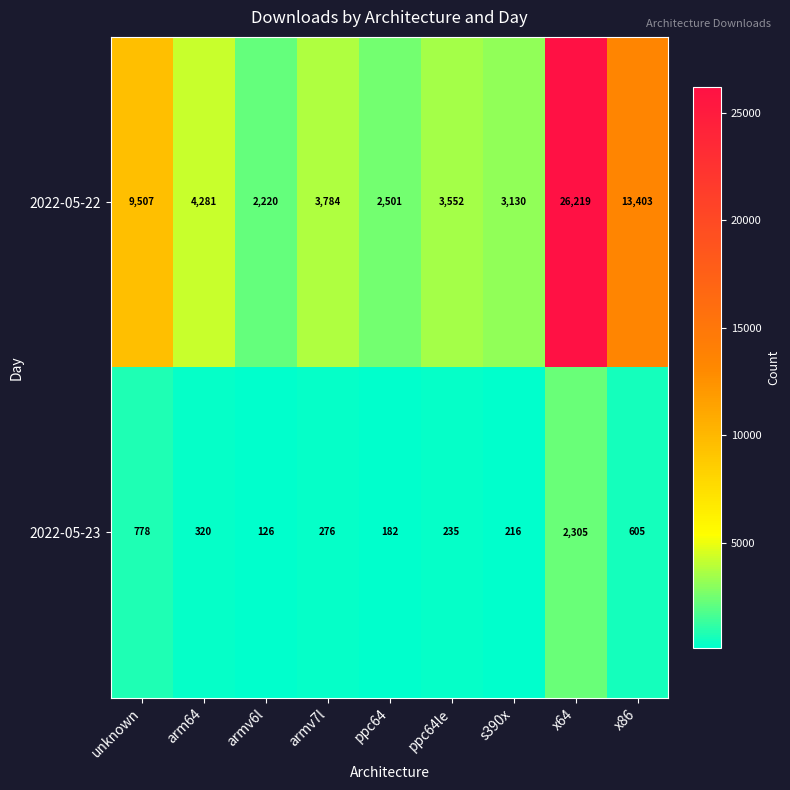

Rank the series by their maximum value, from highest to lowest.

2022-05-22, 2022-05-23